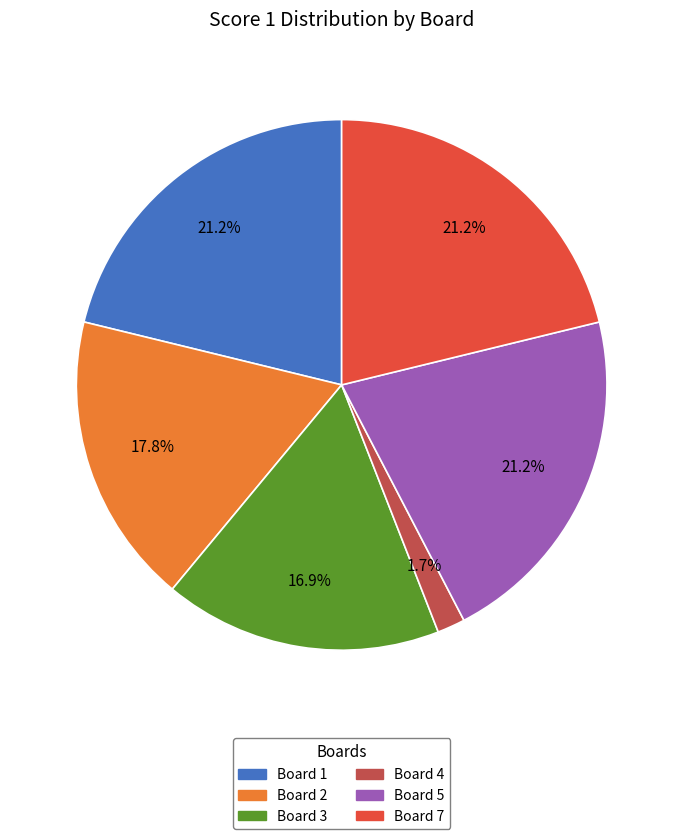

Is there any slice that represents more than half of the pie?

No